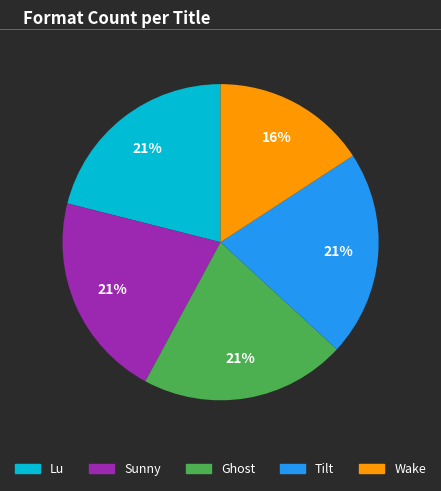

How many slices are in this pie chart?

5